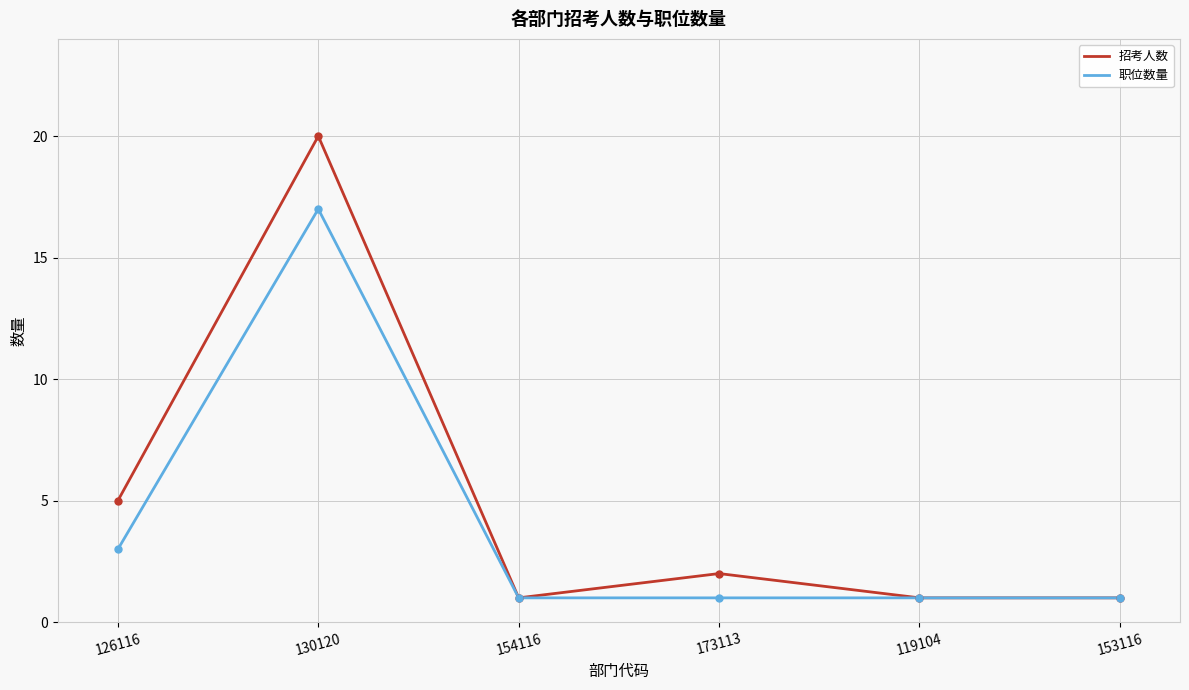

Which series has the largest range (max minus min)?

招考人数